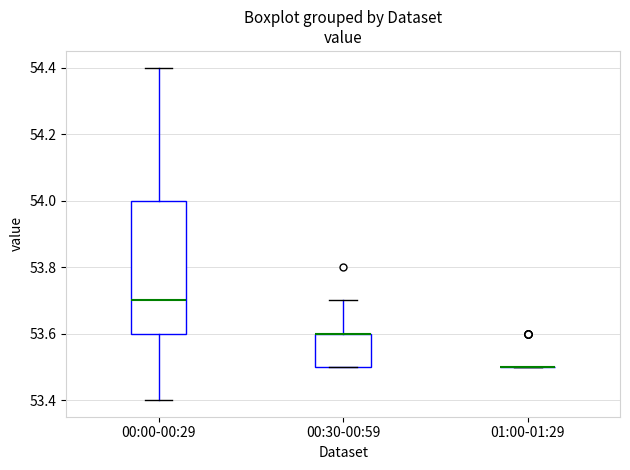

Comparing the boxes themselves (not the whiskers), which one is the tallest?

00:00-00:29